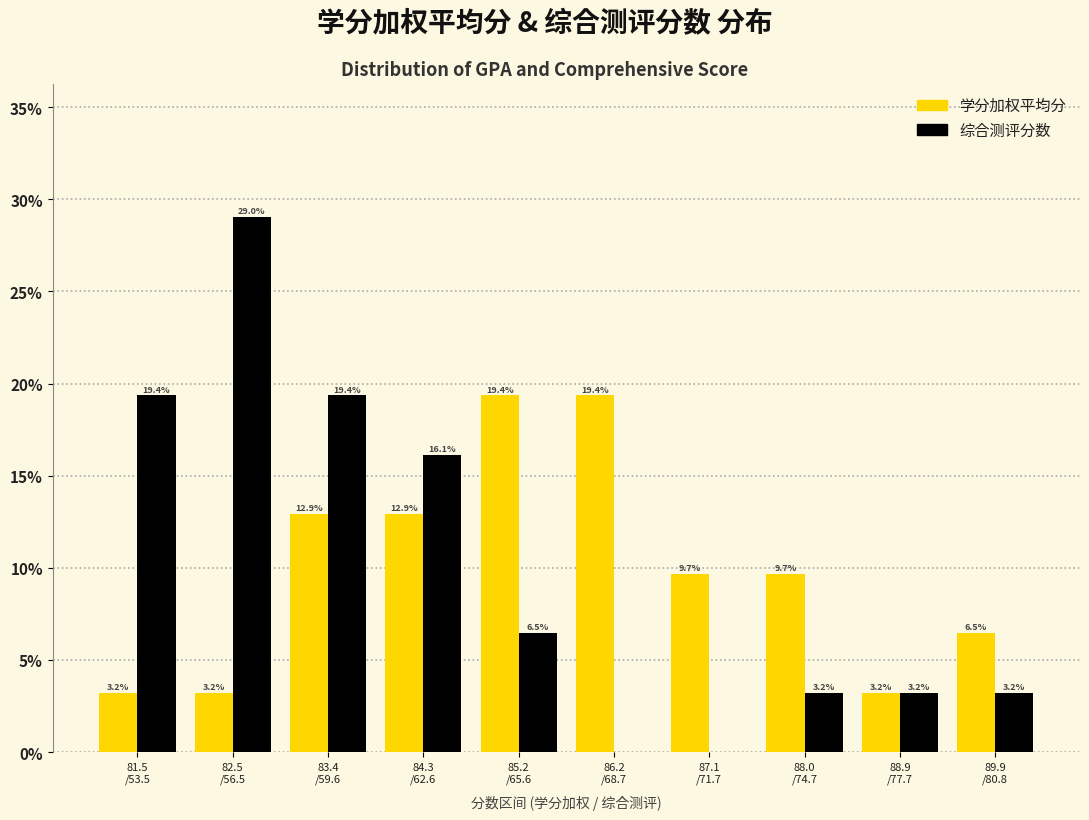

What is the maximum value for 综合测评分数?

29.0